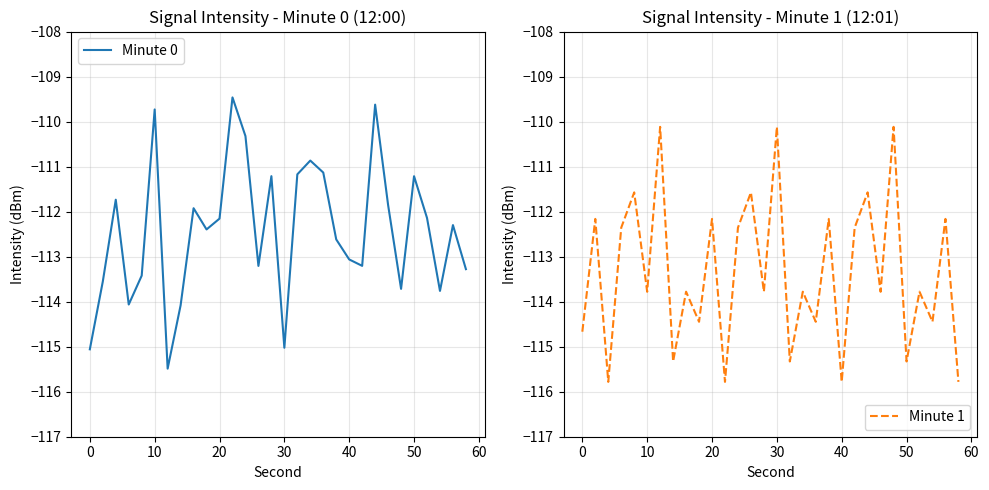

How many data points in Minute 1 are less than -113?

17